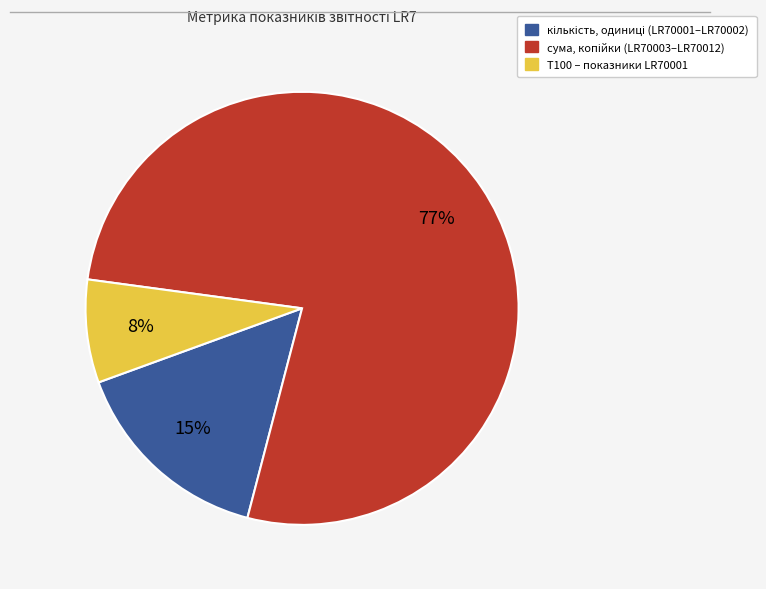

To the nearest percent, what is the average slice percentage?

33%